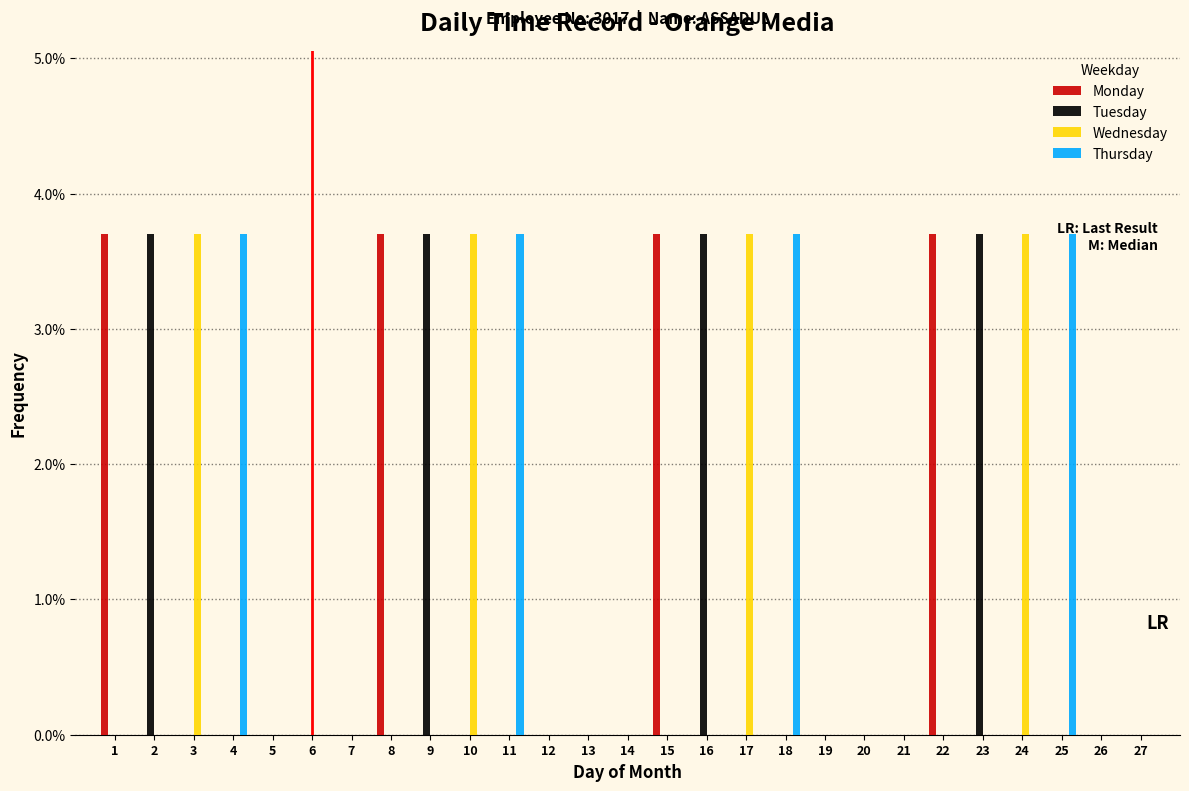

What is the total value across all series at 22?

3.7